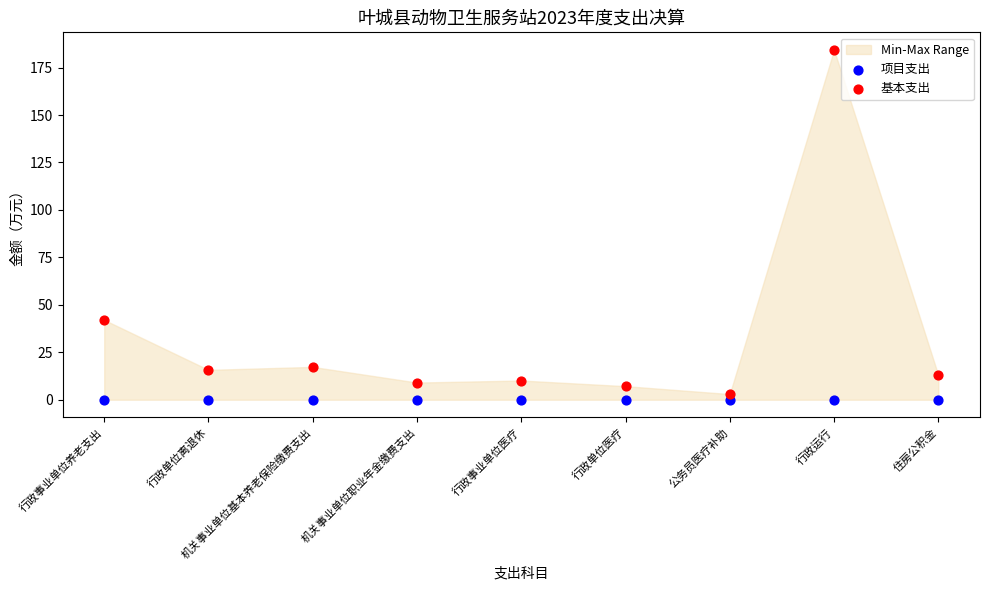

Across all series, what Y value is closest to 92?

42.0